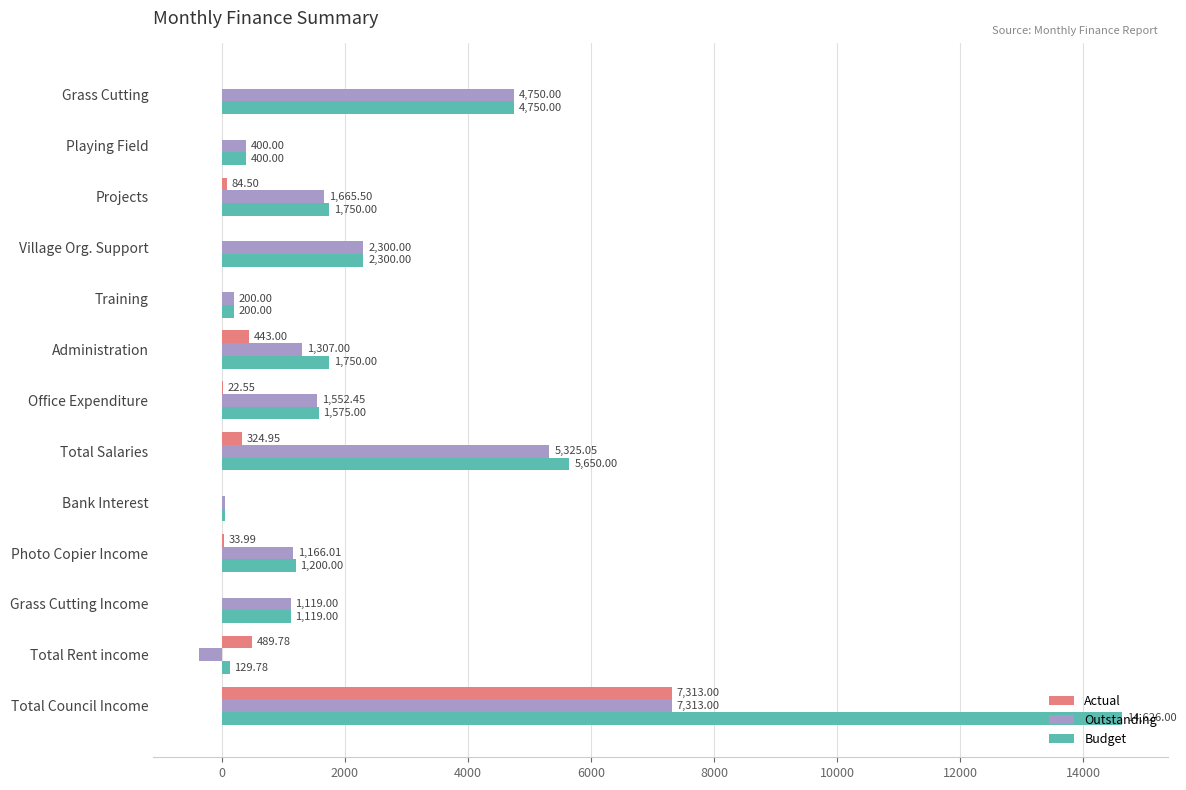

How many series are shown in this chart?

3